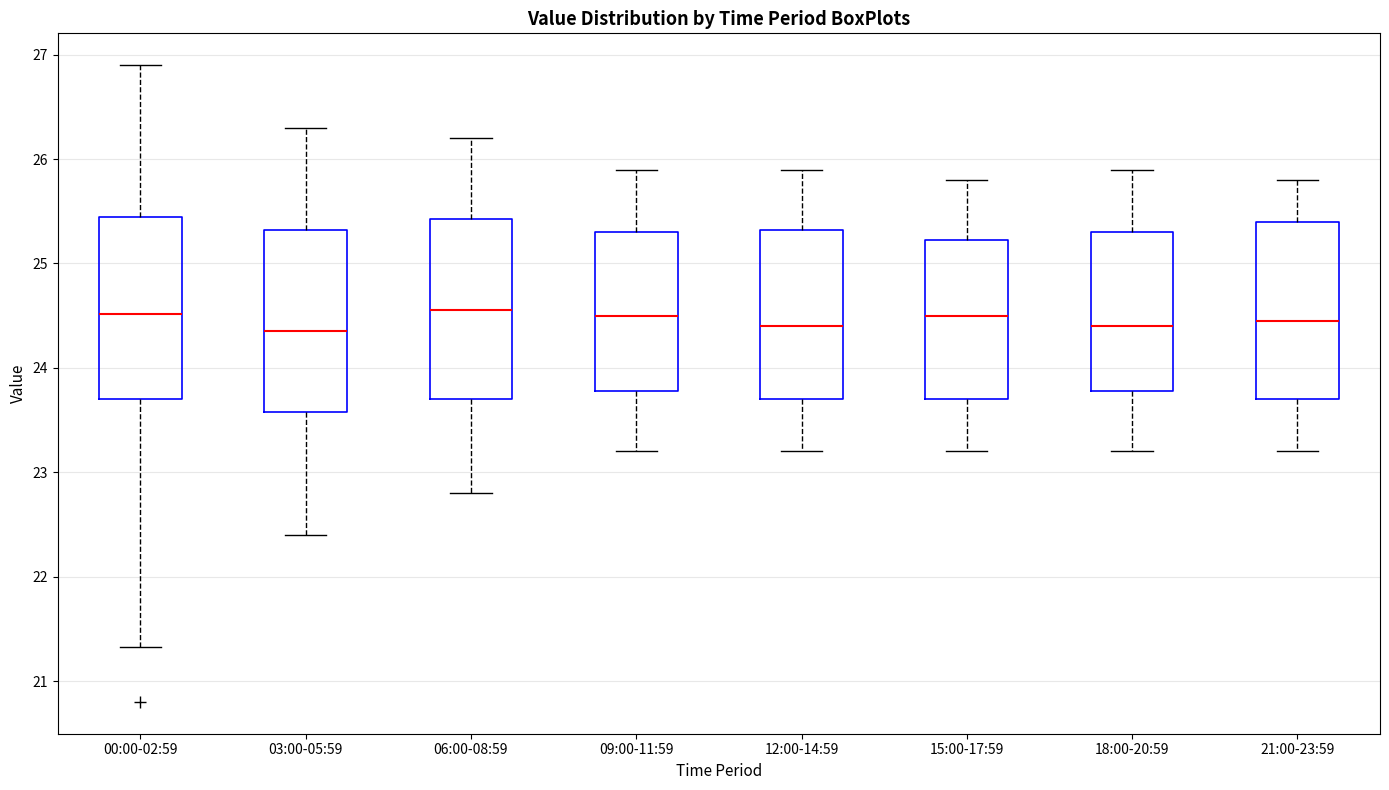

Reading left to right, transcribe this box plot: for each box, give where its median line is, the range the box spans, and where its two whiskers end, as read against the y-axis. The values are not printed on the chart, so give them approximately, as read against the axis.

00:00-02:59: median 24.5, box 23.7 to 25.4, whiskers 21.3 to 26.9
03:00-05:59: median 24.4, box 23.6 to 25.3, whiskers 22.4 to 26.3
06:00-08:59: median 24.6, box 23.7 to 25.4, whiskers 22.8 to 26.2
09:00-11:59: median 24.5, box 23.8 to 25.3, whiskers 23.2 to 25.9
12:00-14:59: median 24.4, box 23.7 to 25.3, whiskers 23.2 to 25.9
15:00-17:59: median 24.5, box 23.7 to 25.2, whiskers 23.2 to 25.8
18:00-20:59: median 24.4, box 23.8 to 25.3, whiskers 23.2 to 25.9
21:00-23:59: median 24.5, box 23.7 to 25.4, whiskers 23.2 to 25.8